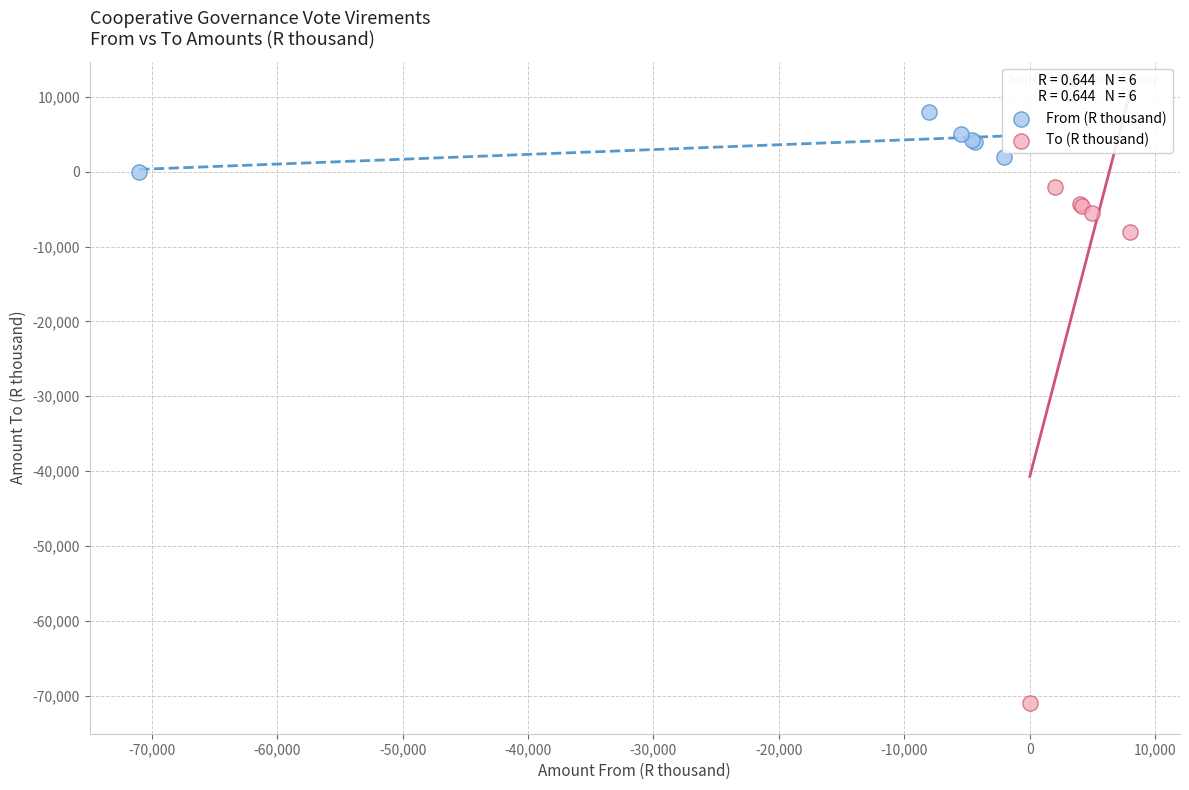

Which series has the largest Y range (max minus min)?

To (R thousand)